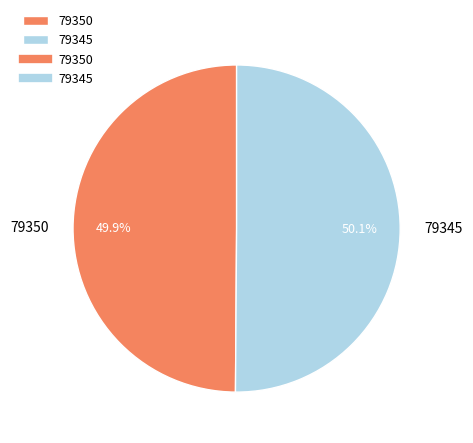

Do 79350 and 79345 together represent more than half of the pie?

Yes